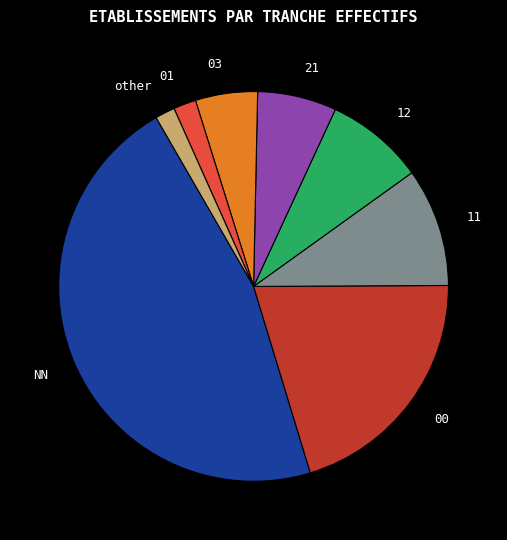

Is the sum of 03 and 01 greater than half?

No